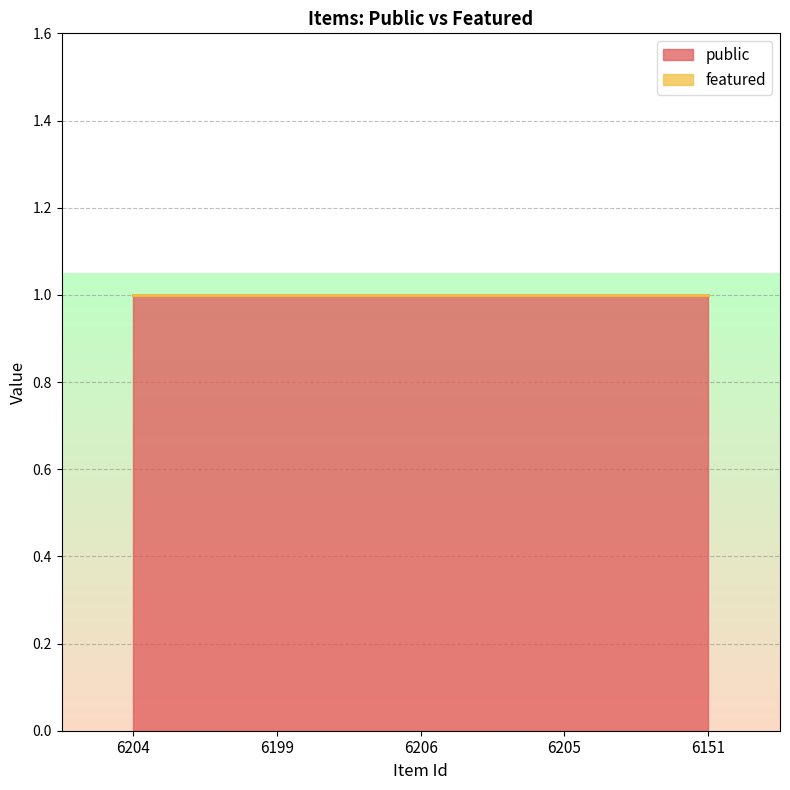

Which series has the widest spread of values?

public